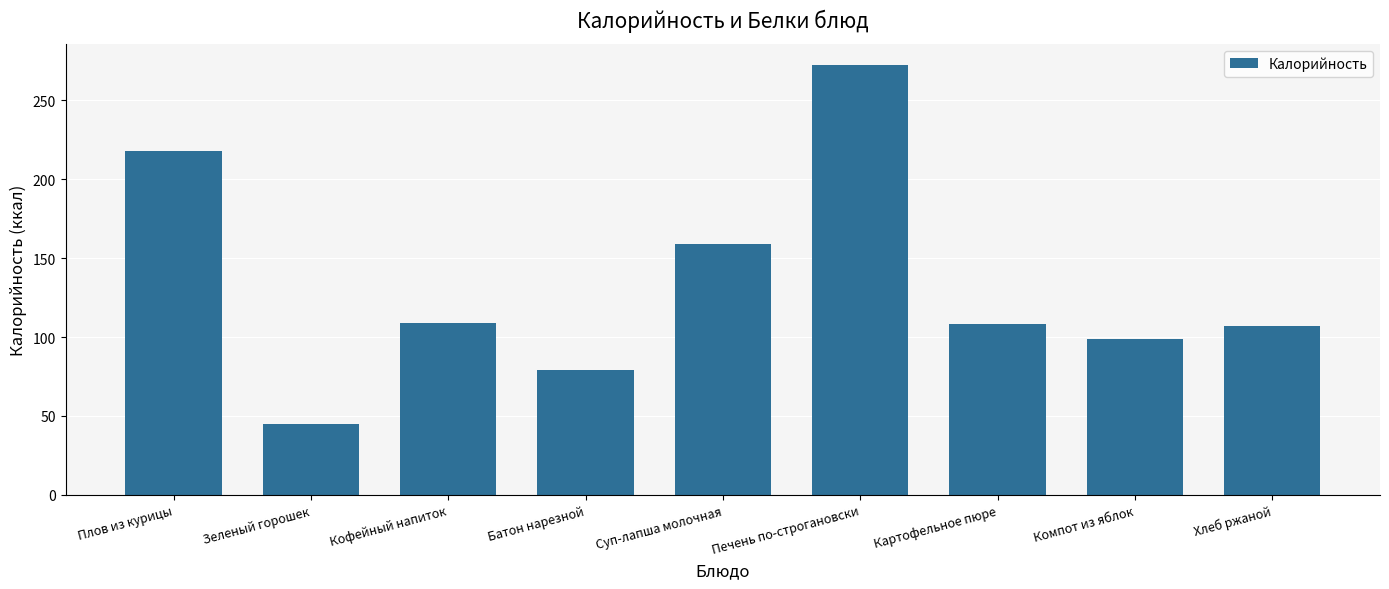

At which label does the data first exceed 108?

Плов из курицы